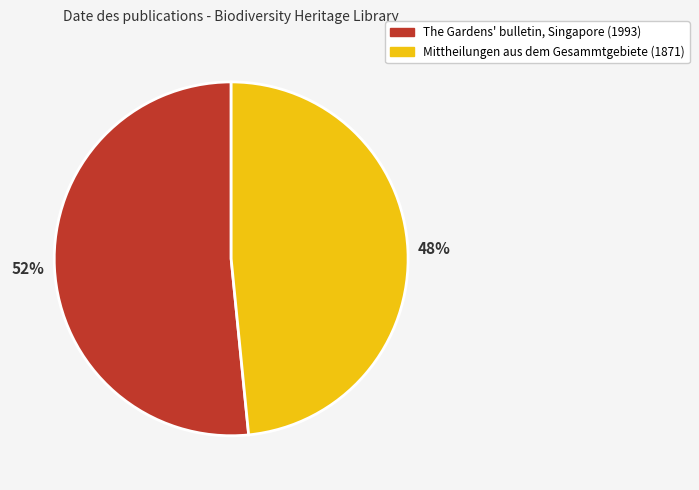

Rank the categories by value from highest to lowest.

The Gardens' bulletin, Singapore (1993), Mittheilungen aus dem Gesammtgebiete (1871)